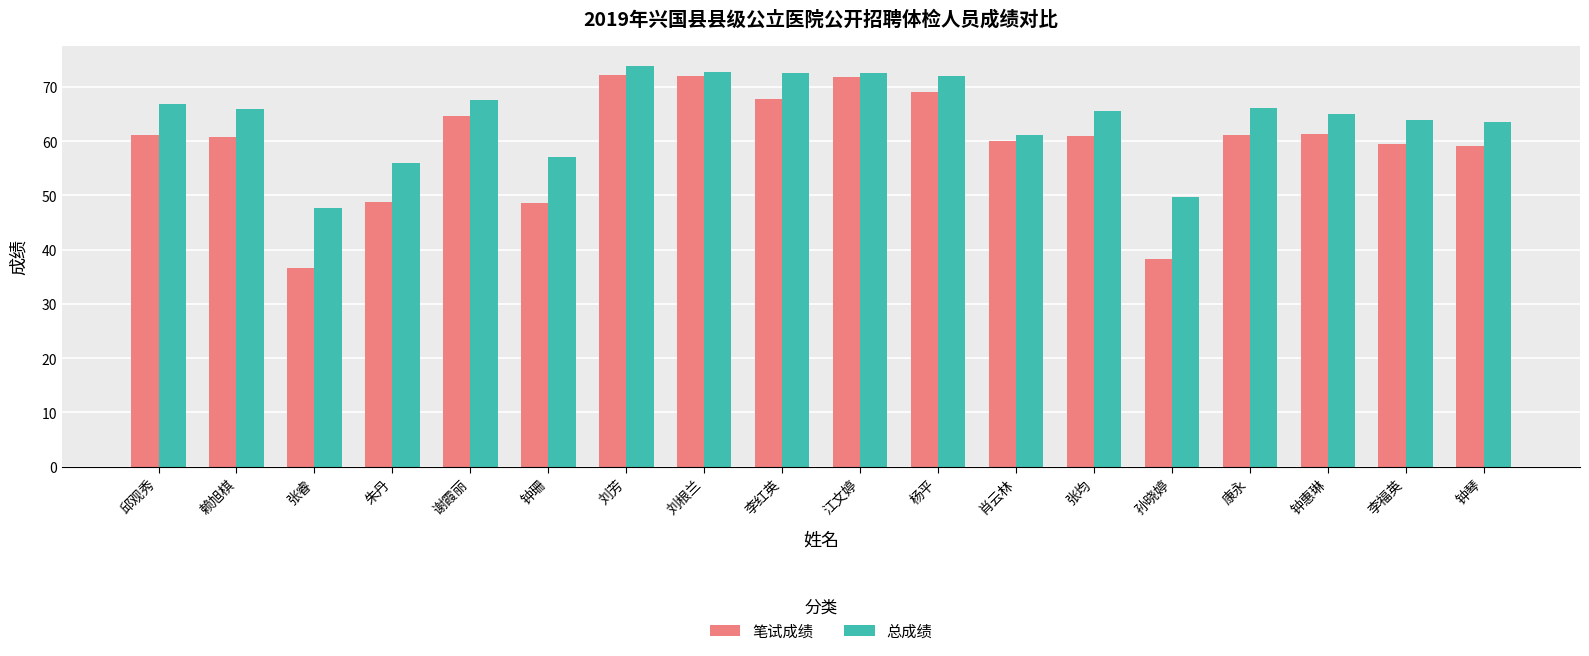

At which label does 总成绩 reach its minimum?

张睿